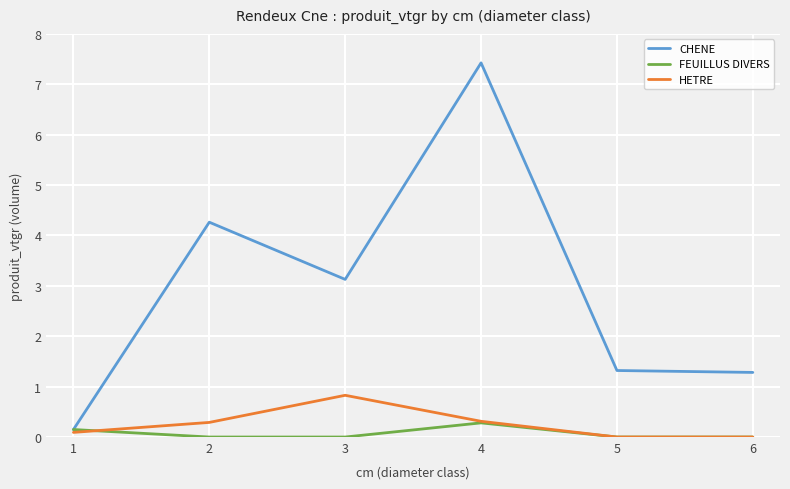

In HETRE, how many points are higher than both neighbors (excluding endpoints)?

1